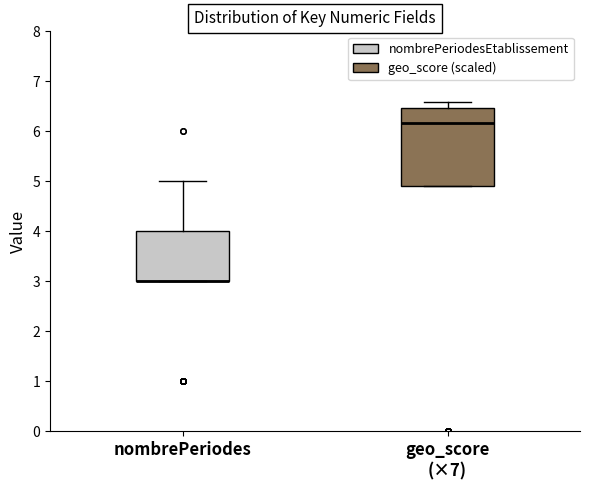

Reading left to right, transcribe this box plot: for each box, give where its median line is, the range the box spans, and where its two whiskers end, as read against the y-axis. The values are not printed on the chart, so give them approximately, as read against the axis.

nombrePeriodes: median 3.0 (drawn on the box's lower edge), box 3.0 to 4.0, whiskers 3.0 to 5.0
geo_score (×7): median 6.2, box 4.9 to 6.5, whiskers 4.9 to 6.6